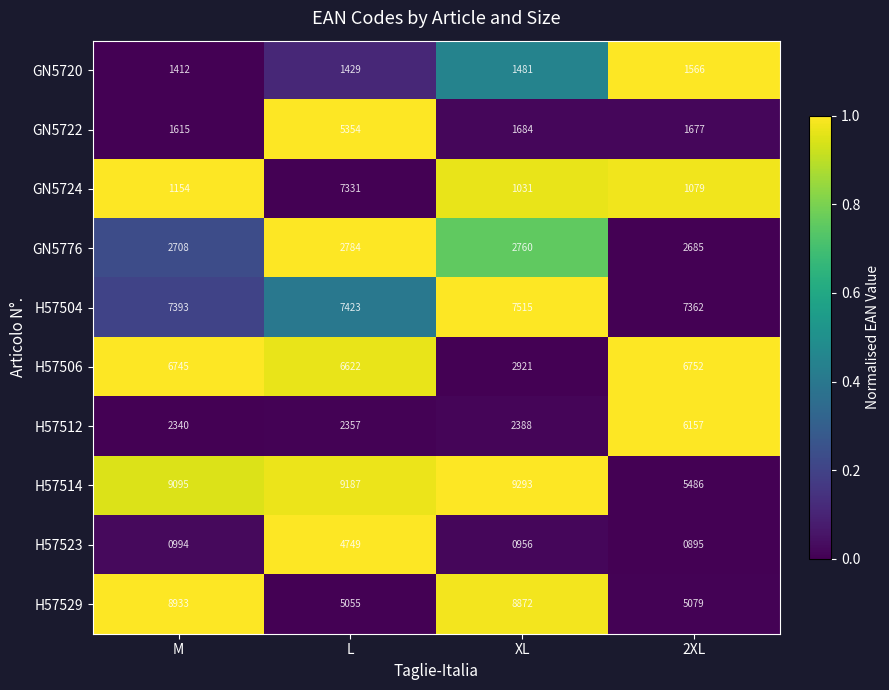

Rank the series at M from lowest to highest value.

H57523, GN5724, GN5720, GN5722, H57512, GN5776, H57506, H57504, H57529, H57514